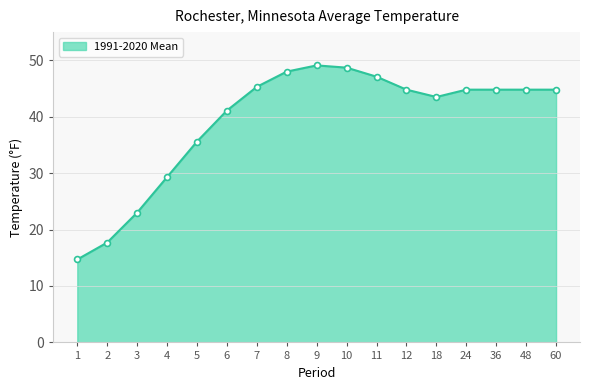

Approximately how many times larger is the value at 48 compared to 5?

1.3